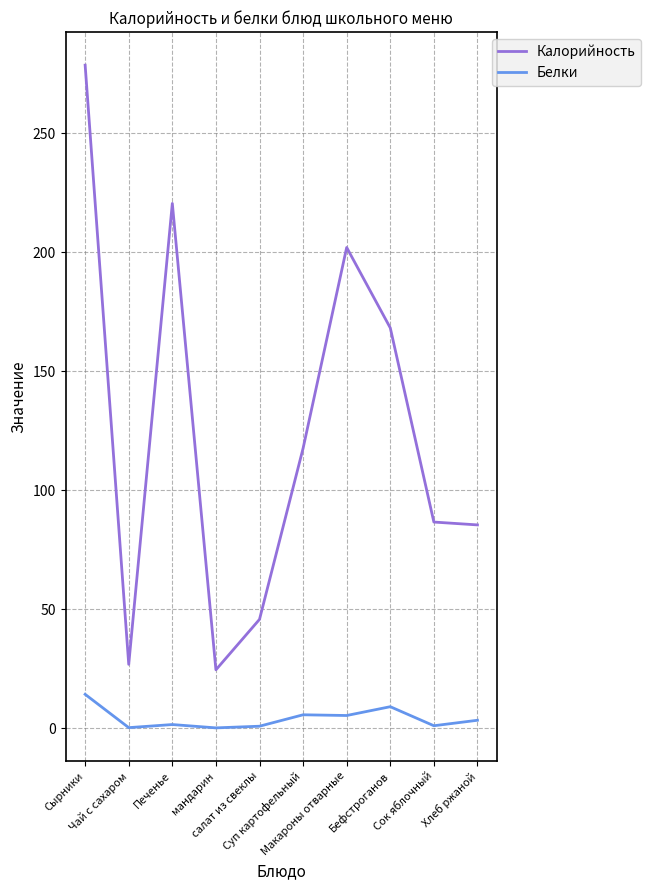

At Сырники, list the series in order from smallest to largest.

Белки, Калорийность